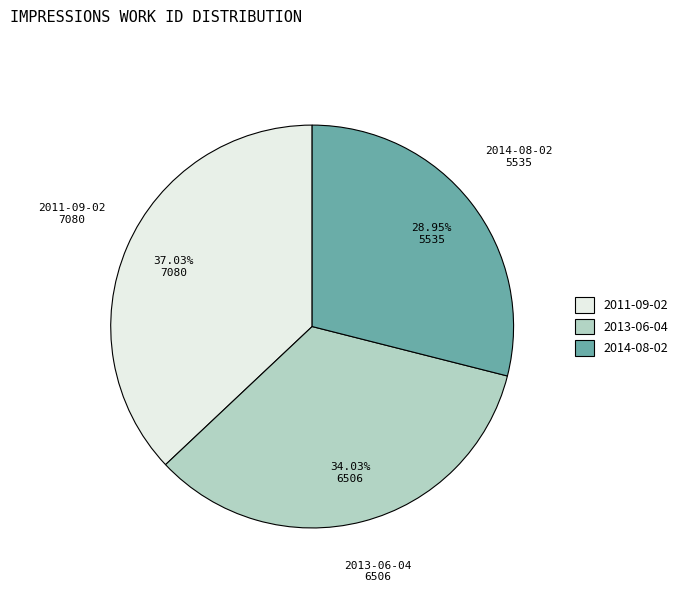

The 2013-06-04 slice represents 34% of the pie. True or false?

True